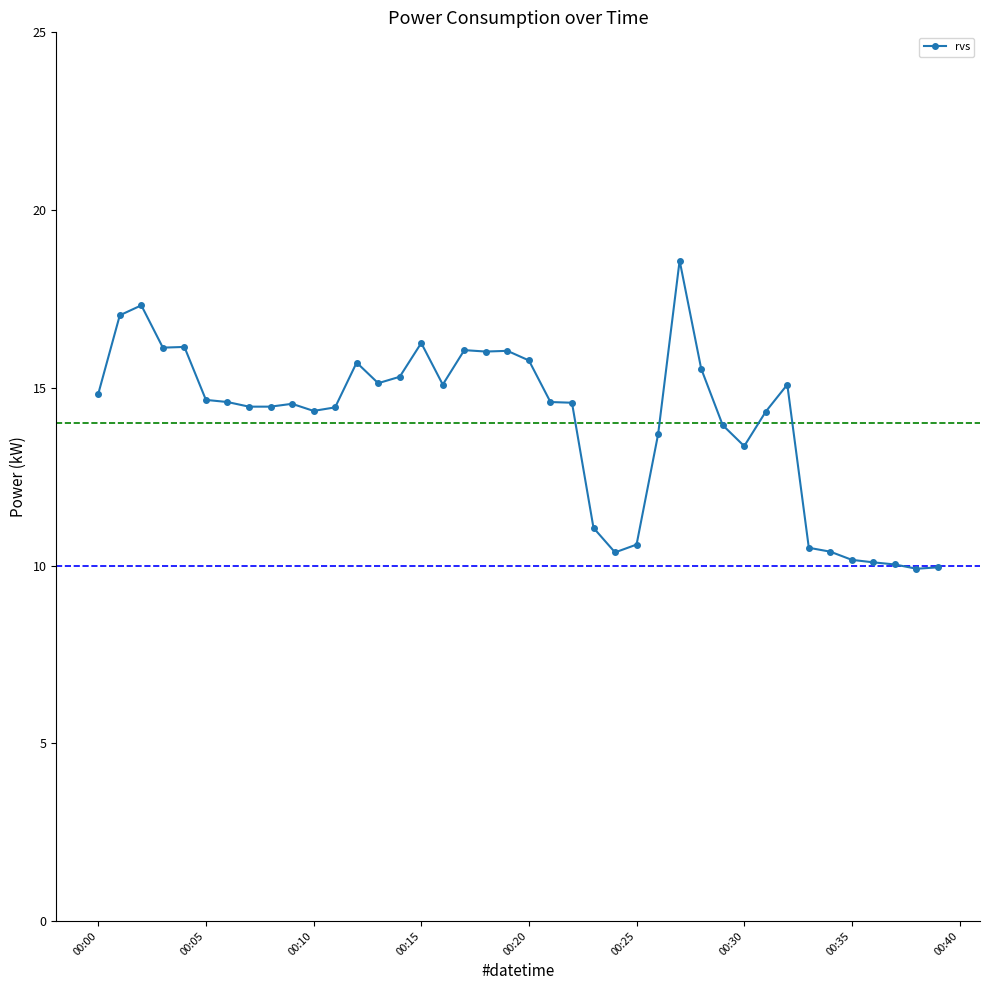

What is the greatest value displayed?

18.6